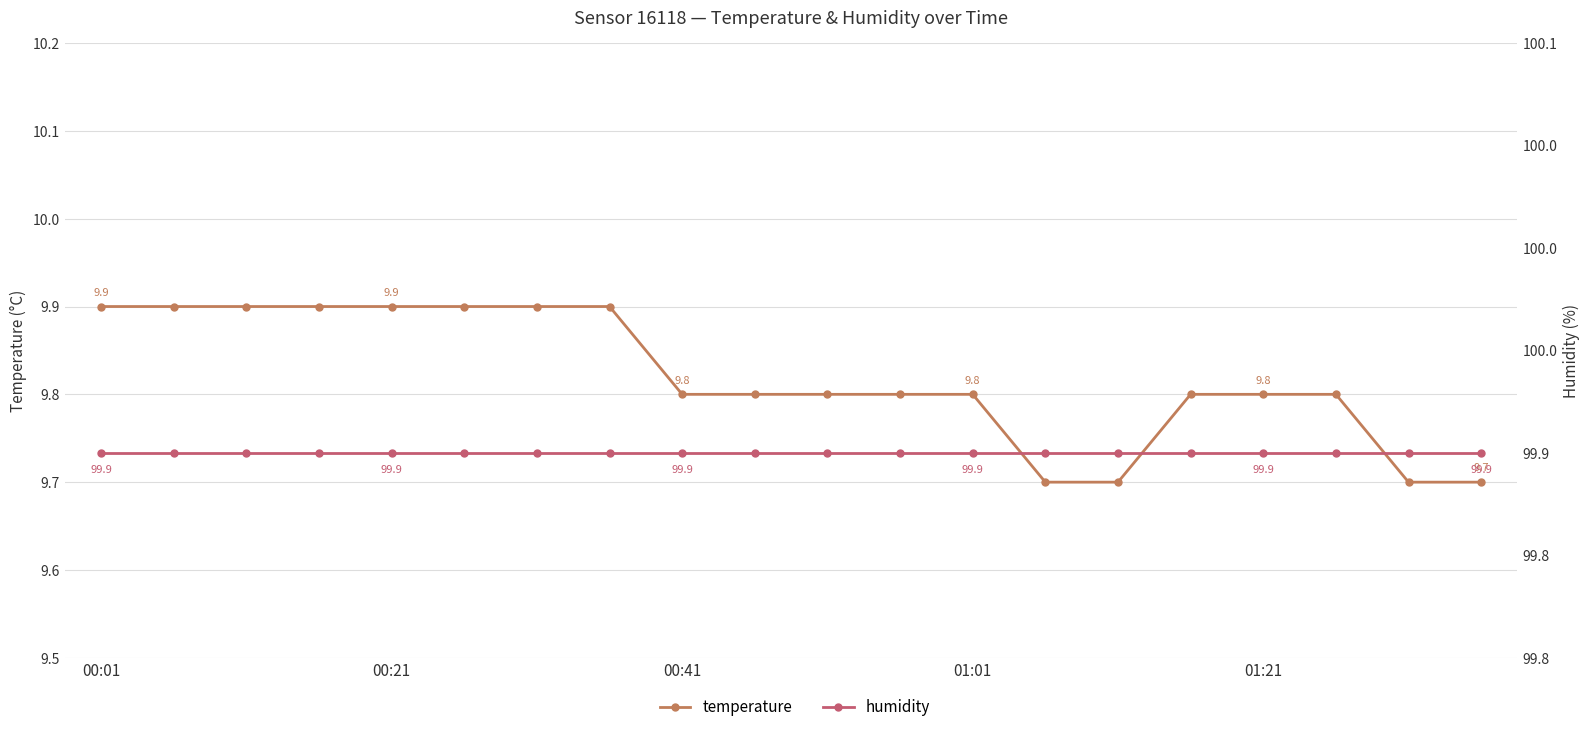

True or false: humidity and temperature intersect in this chart.

False